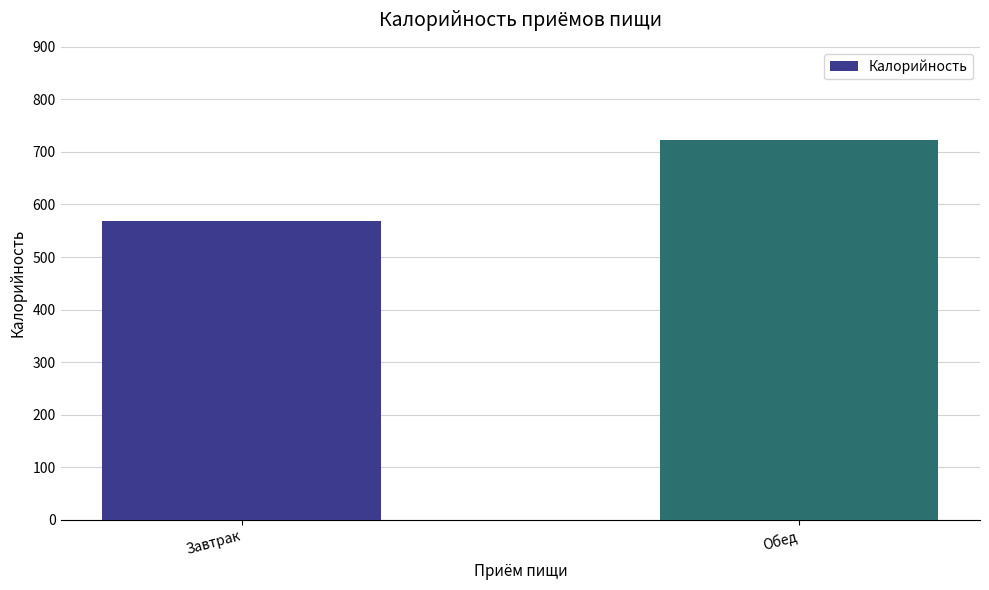

What is the change in value from Завтрак to Обед?

+154